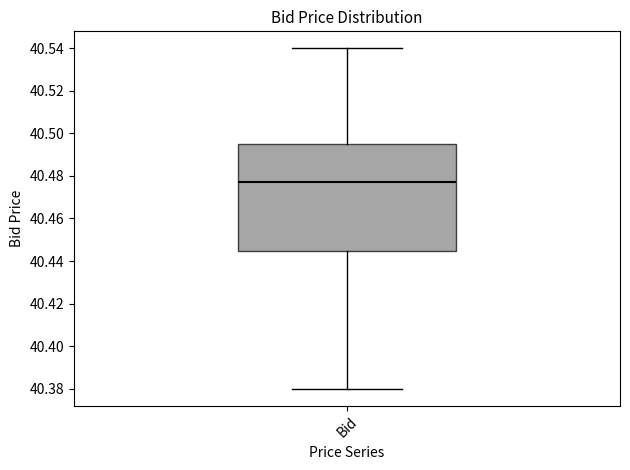

Read this box plot against the y-axis: the position of the median line, the range covered by the box, and the ends of both whiskers. The values are not printed on the chart, so give them approximately, as read against the axis.

median 40.478, box 40.444 to 40.496, whiskers 40.380 to 40.540